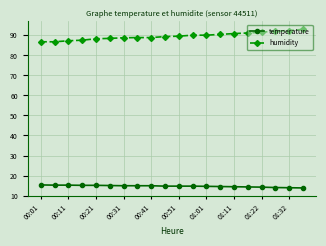

What is the average value of the temperature series?

14.7